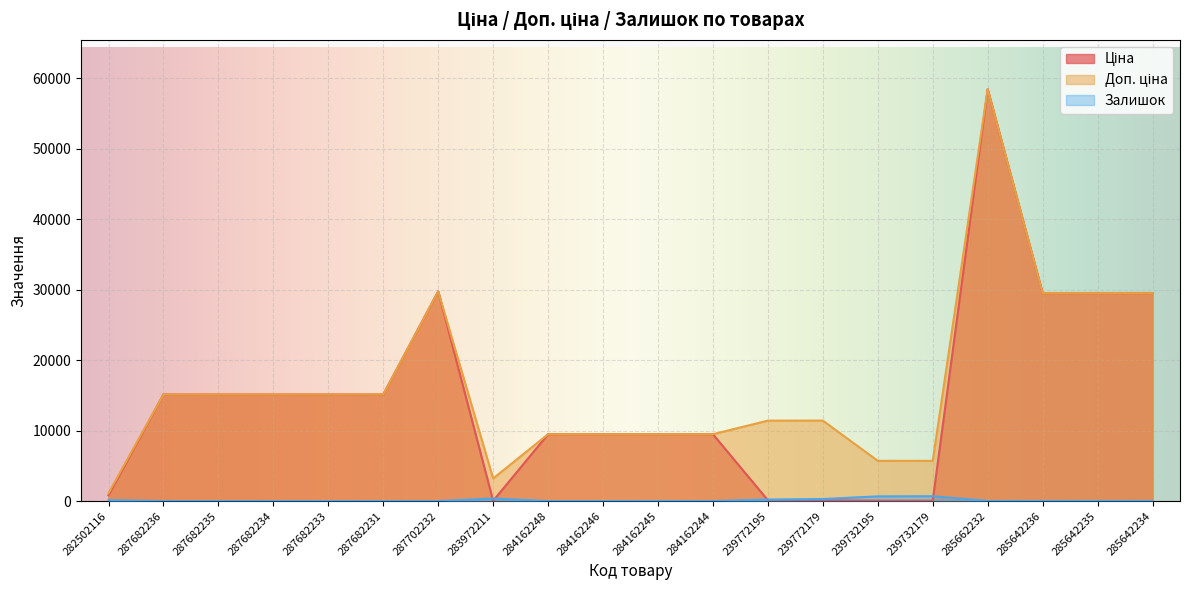

What is the value of the Доп. ціна point at the 14th from the left?

11410.0